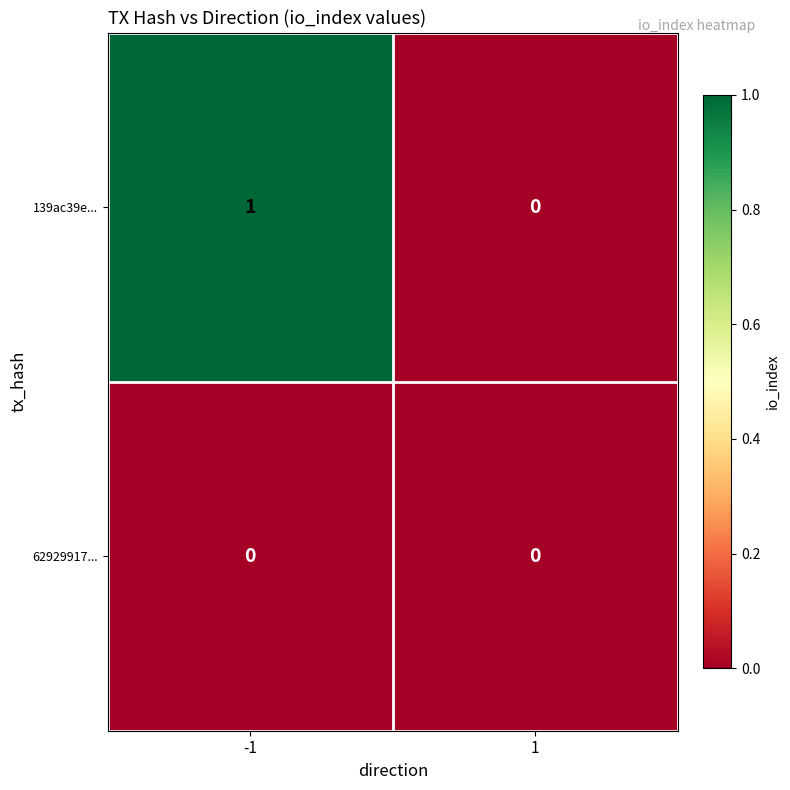

At -1, list the series in order from largest to smallest.

139ac39e..., 62929917...